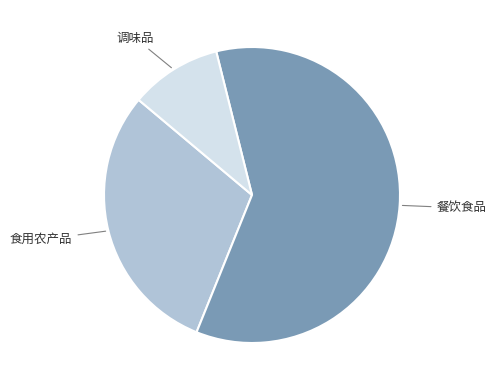

Is there a majority slice in this chart?

Yes